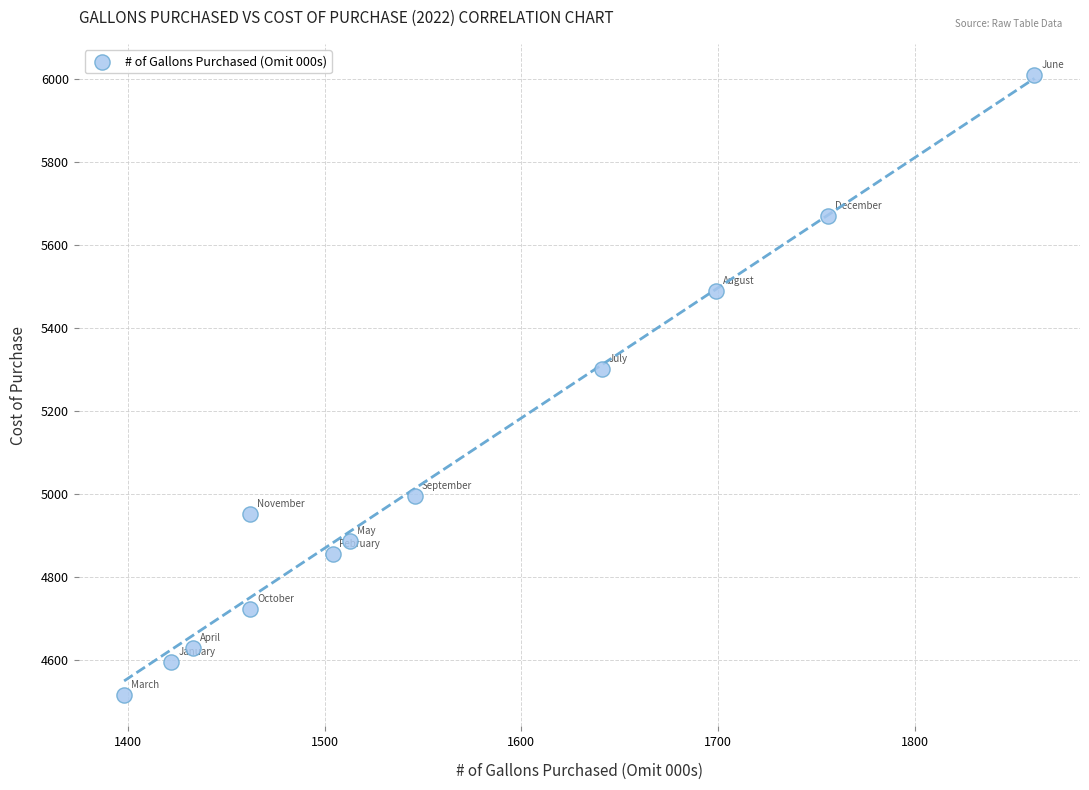

What Y value in the scatter plot is closest to 5262?

5300.1